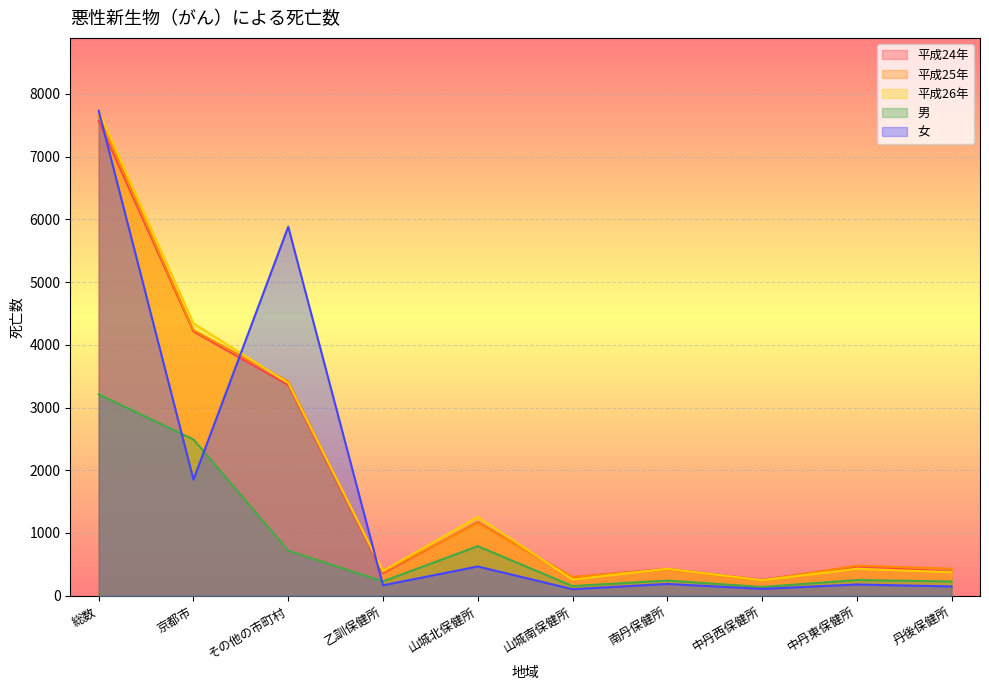

At which label does 男 first exceed 250?

総数